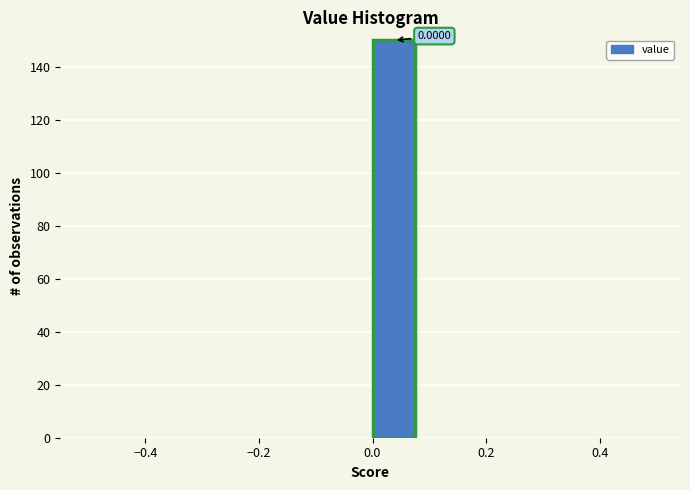

Which range on the x-axis has the tallest bar?

0.00 to 0.08